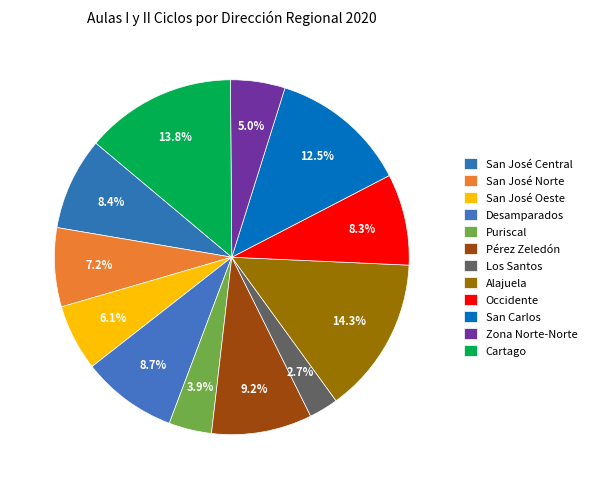

Rank the categories by value from lowest to highest.

Los Santos, Puriscal, Zona Norte-Norte, San José Oeste, San José Norte, Occidente, San José Central, Desamparados, Pérez Zeledón, San Carlos, Cartago, Alajuela